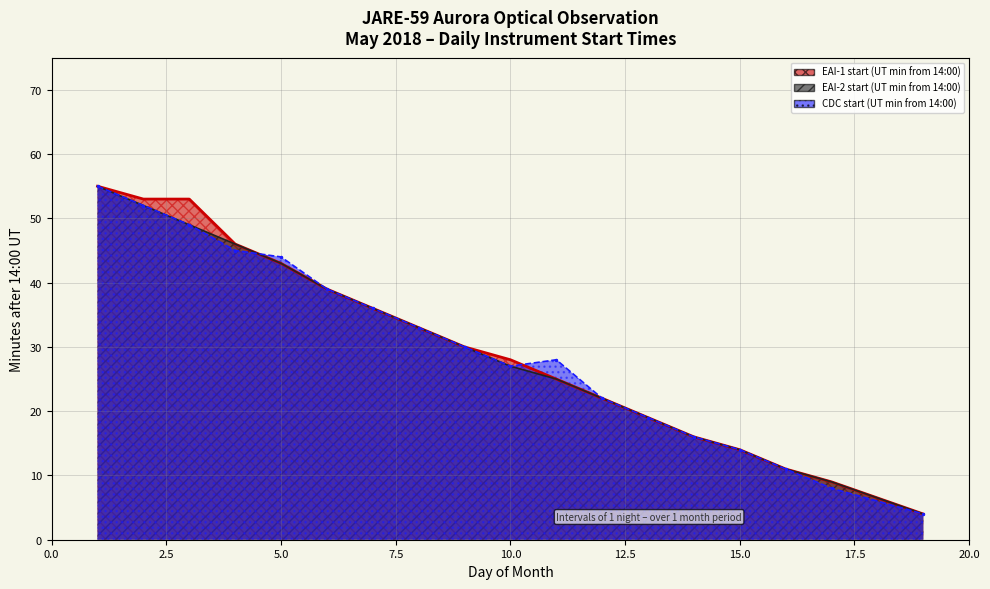

The value of CDC start (UT min from 14:00) at 14 is 4. True or false?

False